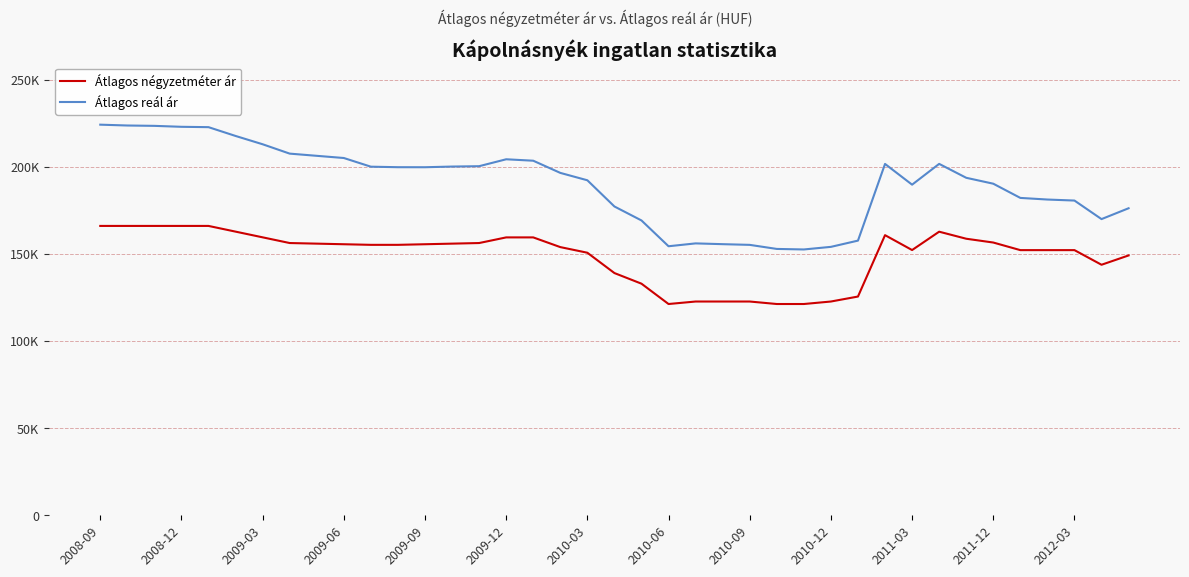

Which category has the highest value in the Átlagos reál ár series?

2008-09